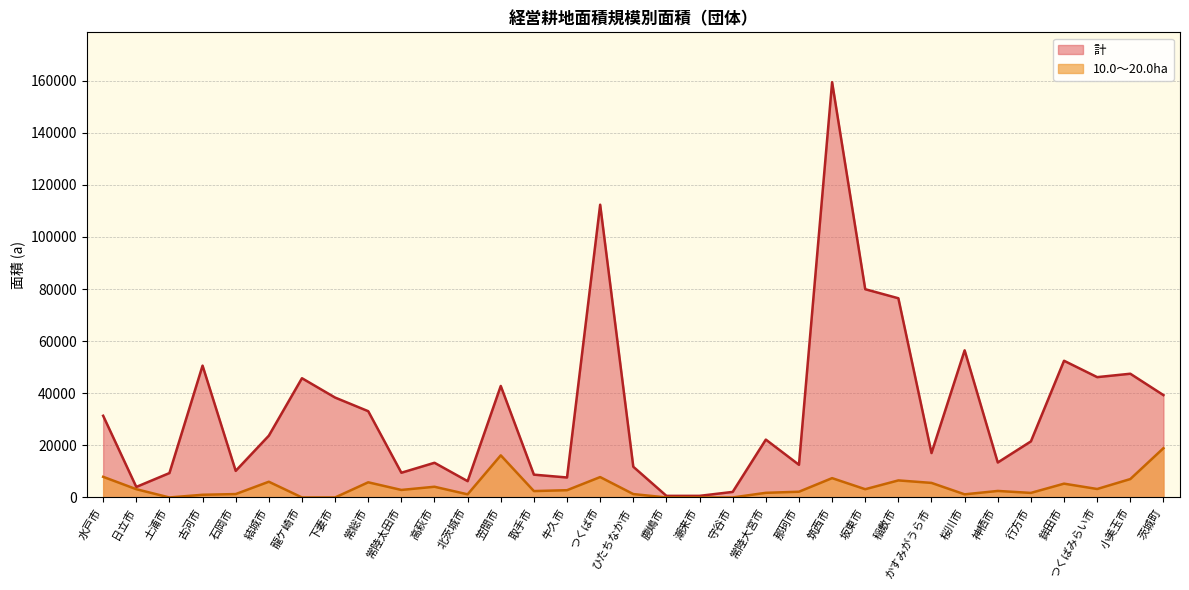

Rank the series by their maximum value, from lowest to highest.

10.0～20.0ha, 計